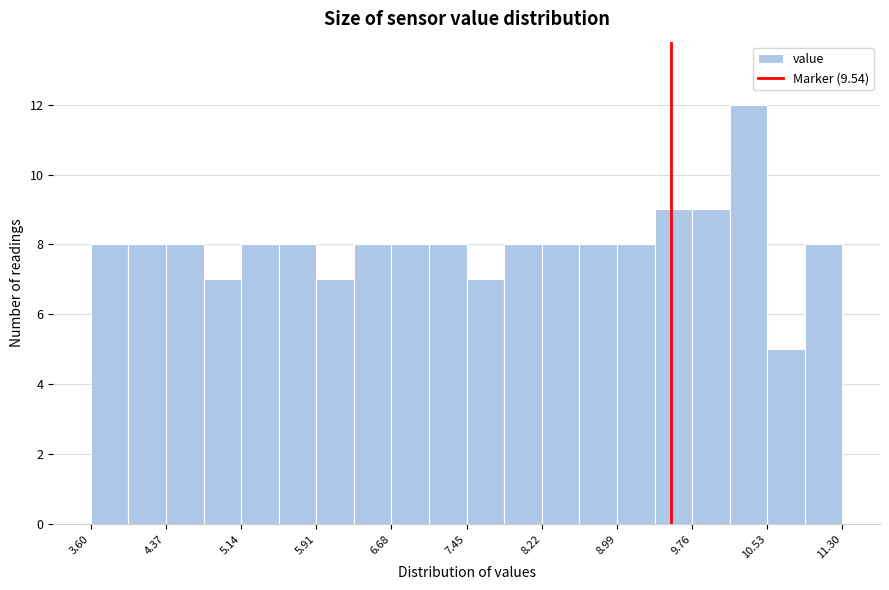

Read against the x-axis, roughly where is the centre of the tallest bar?

10.3